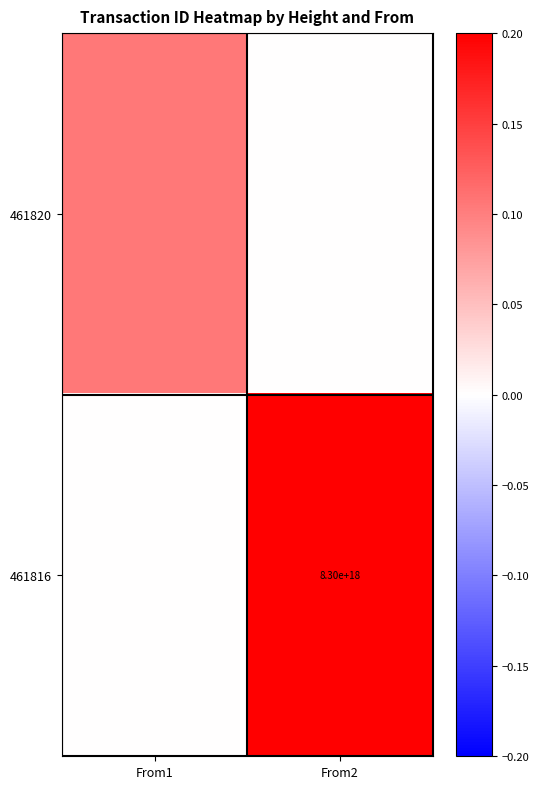

How many distinct data groups are displayed?

2